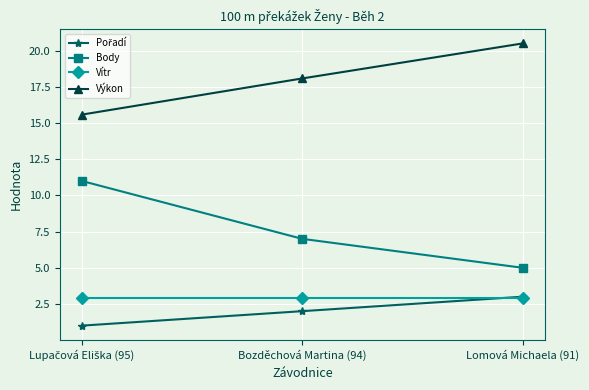

What is the greatest value displayed?

20.5